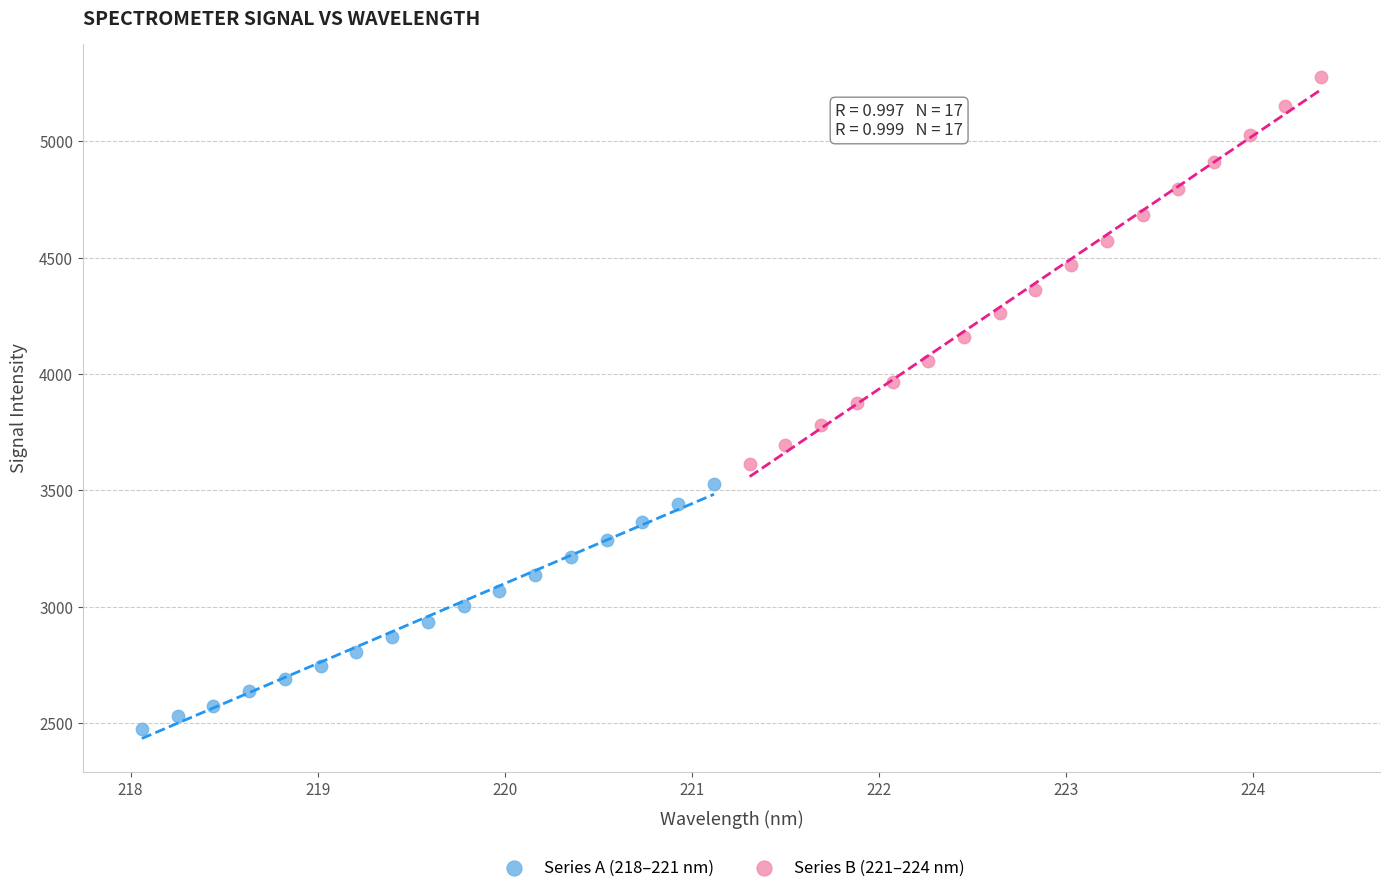

Which series has the largest Y range (max minus min)?

Series B (221–224 nm)